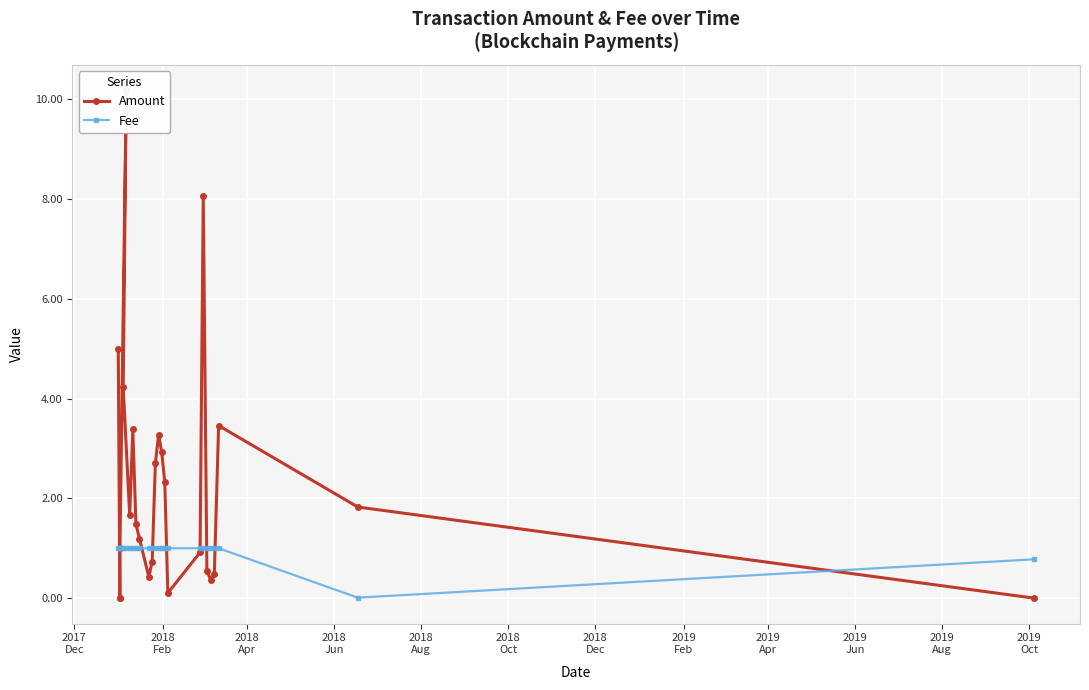

What is the value of the Fee point at the 6th from the left?

1.0